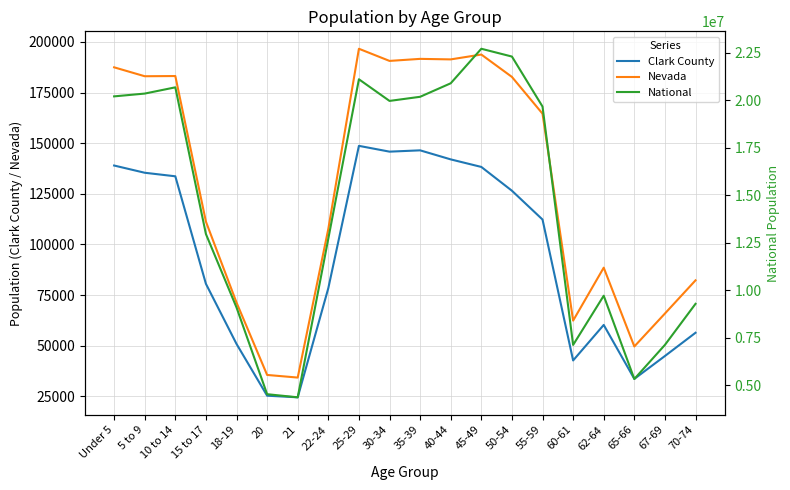

Reading left to right, transcribe all the data shown in this chart.

Clark County: 138982	135411	133660	80565	50875	25309	24504	78432	148694	145831	146476	142010	138281	126532	112302	42710	60250	33605	44911	56387
Nevada: 187478	183077	183173	111280	71320	35554	34258	107697	196644	190642	191652	191391	193790	182737	164575	62389	88535	49613	65888	82280
National: 20201362	20348657	20677194	12954254	9086089	4519129	4354294	12712576	21101849	19962099	20179642	20890964	22708591	22298125	19664805	7113727	9704197	5319902	7115361	9278166